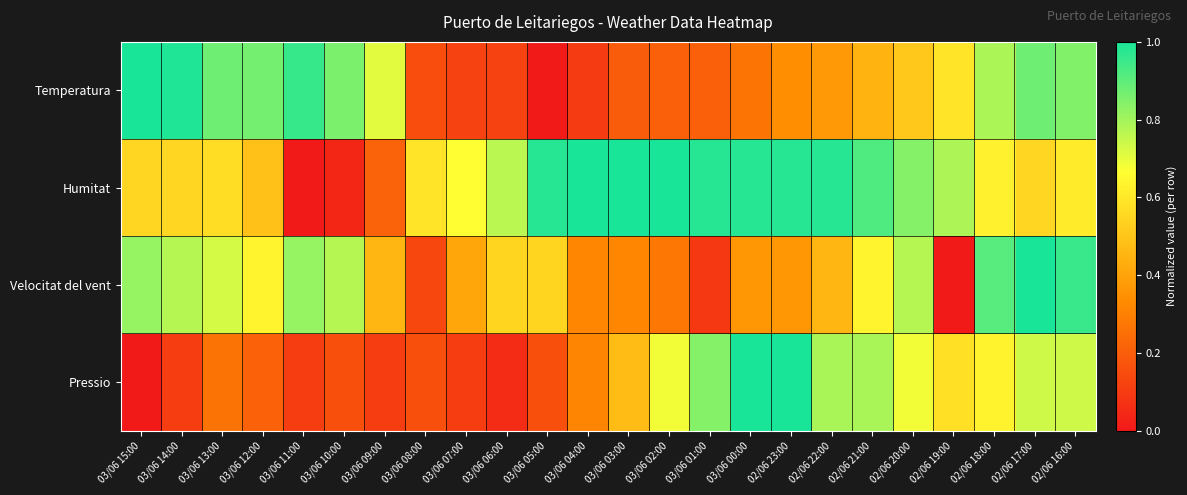

What is the spread (max minus min) of values at 03/06 10:00?

0.8